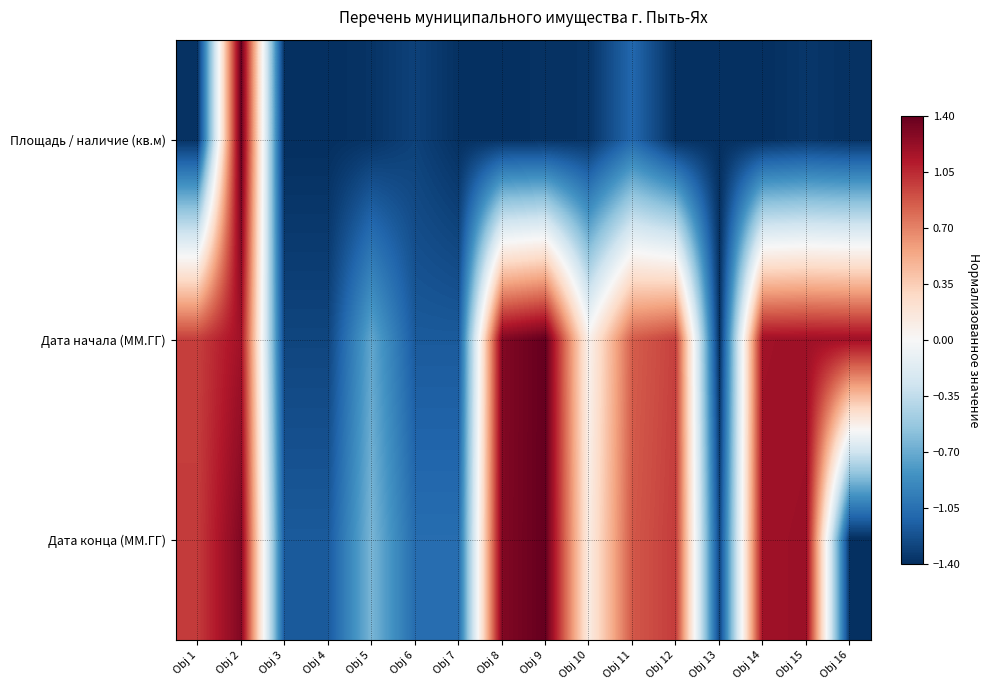

At which category is the sum across all series the highest?

Obj 2